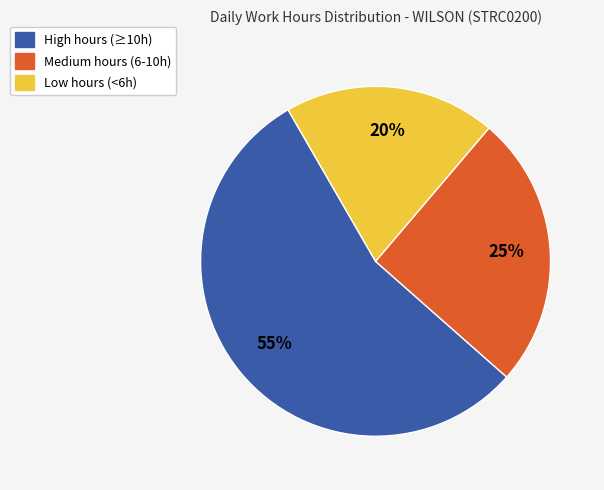

How many segments does this pie chart have?

3